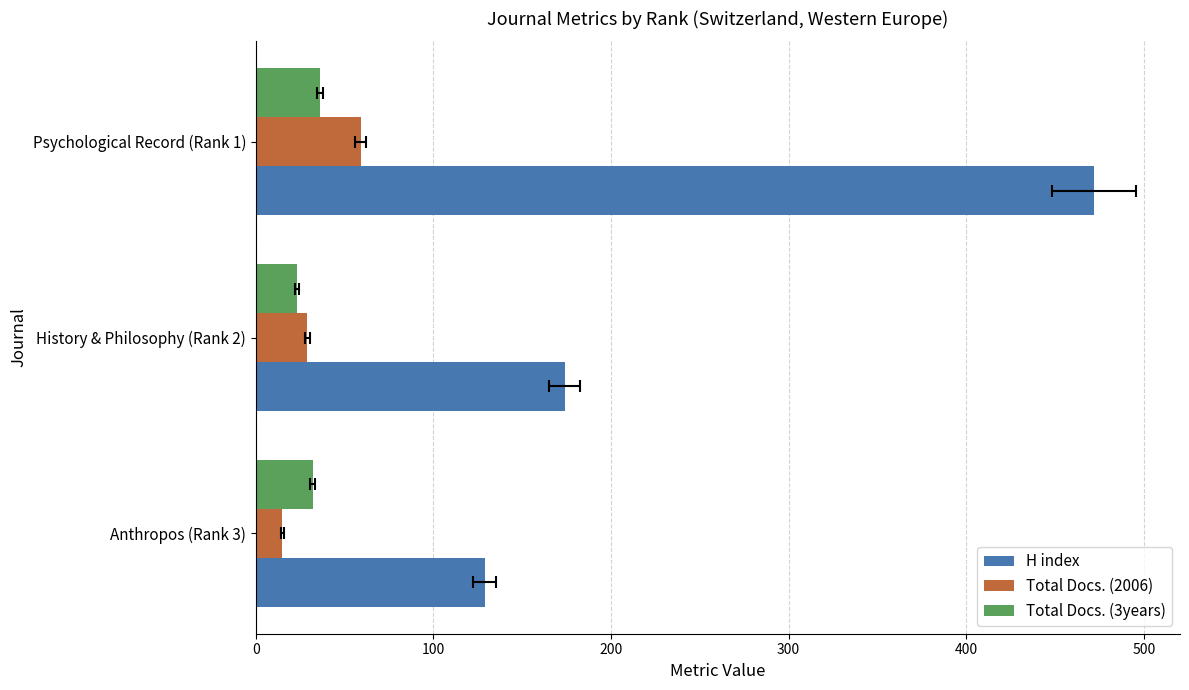

What is the minimum value shown in the chart?

15